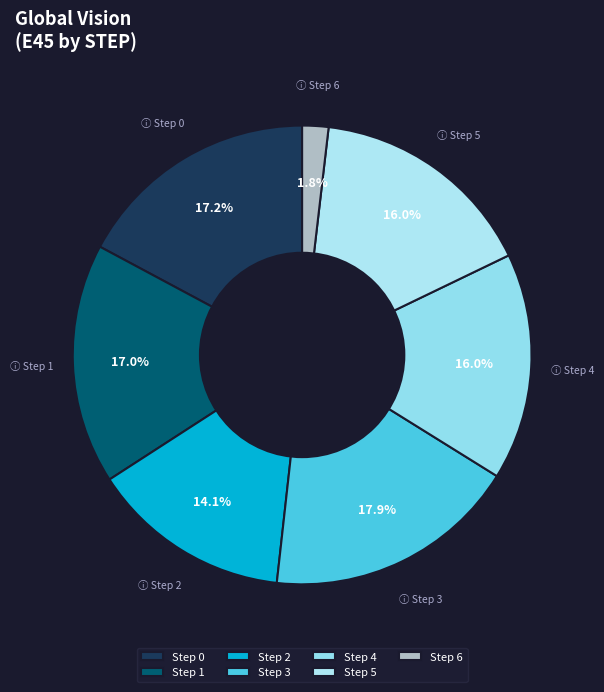

Count the number of slices in the pie.

7